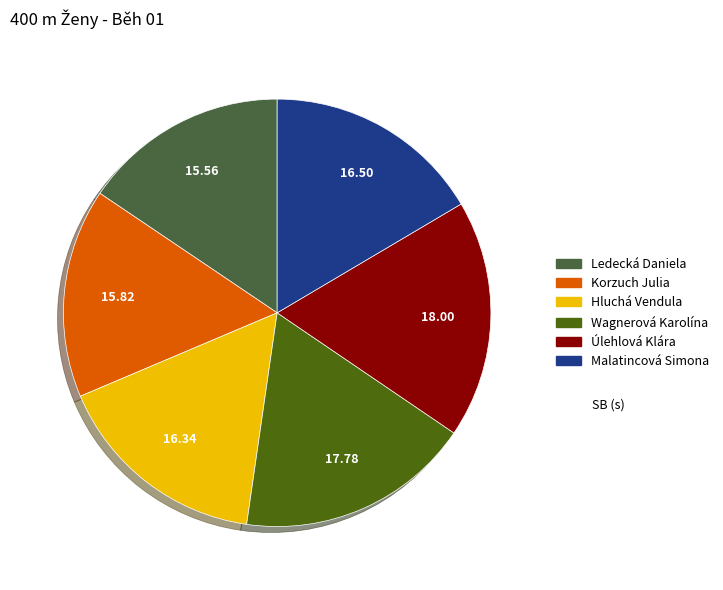

What is the ratio of the value at Malatincová Simona to the value at Ledecká Daniela?

1.1